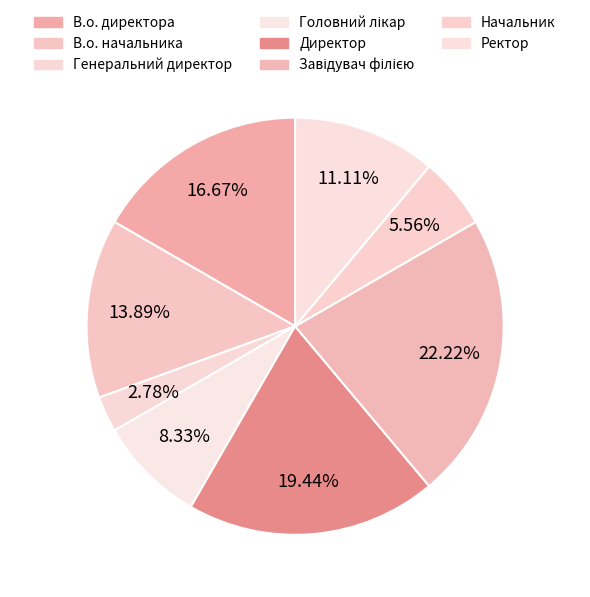

The Генеральний директор slice represents 1% of the pie. True or false?

False